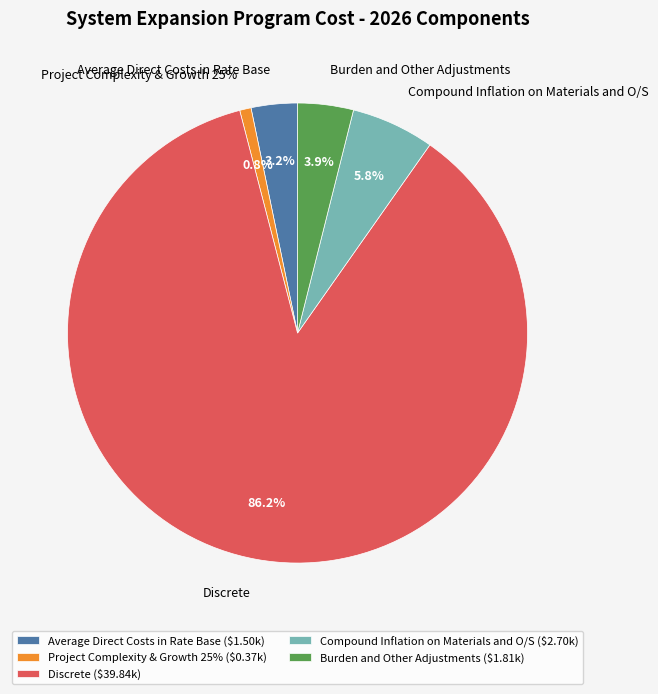

Which slice is the largest?

Discrete